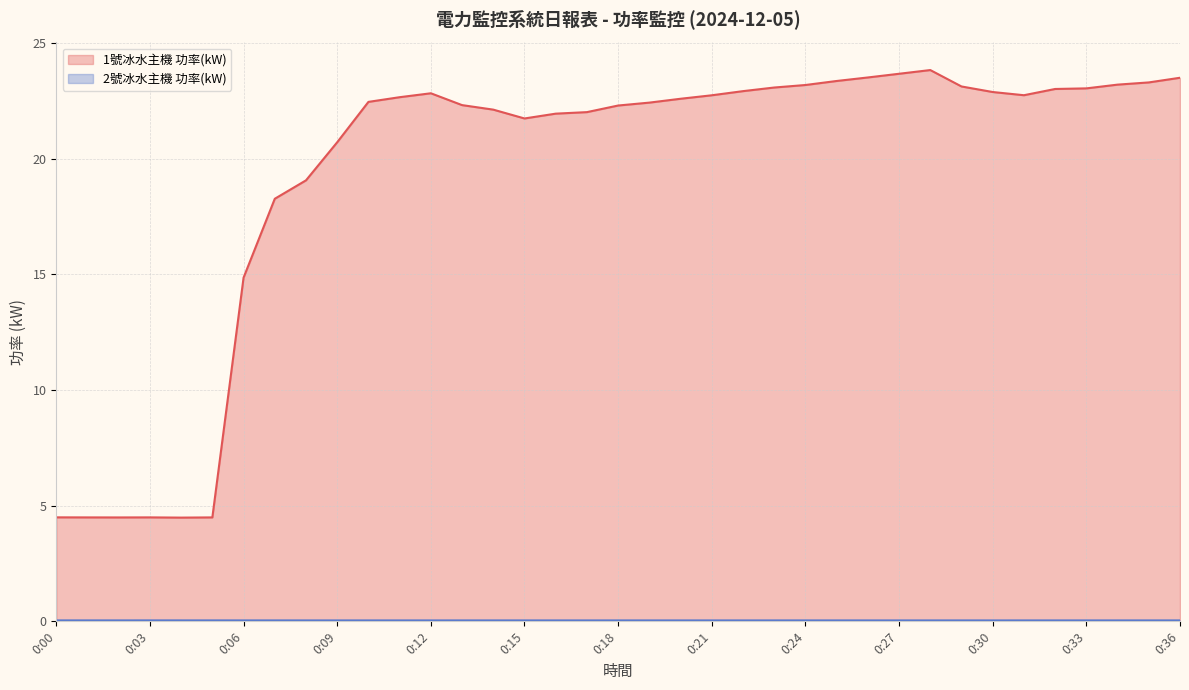

Does the chart have visible grid lines?

Yes